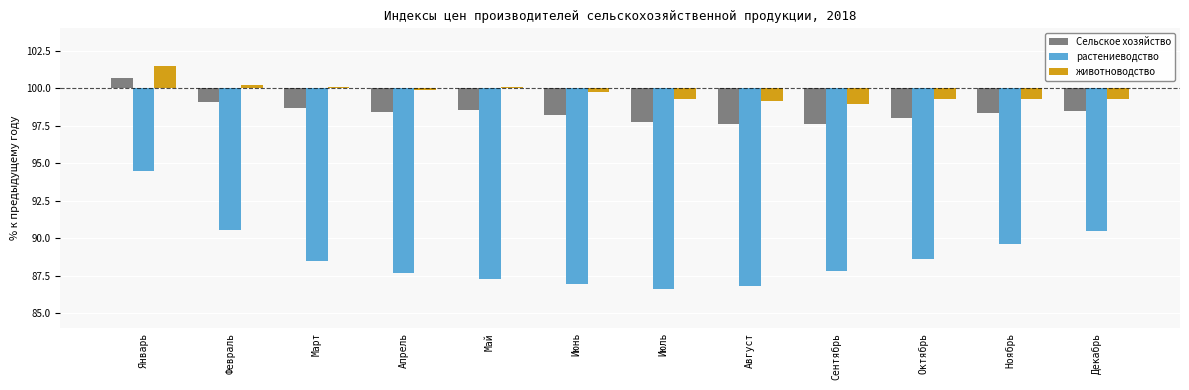

What is the average value of the животноводство series?

-0.3